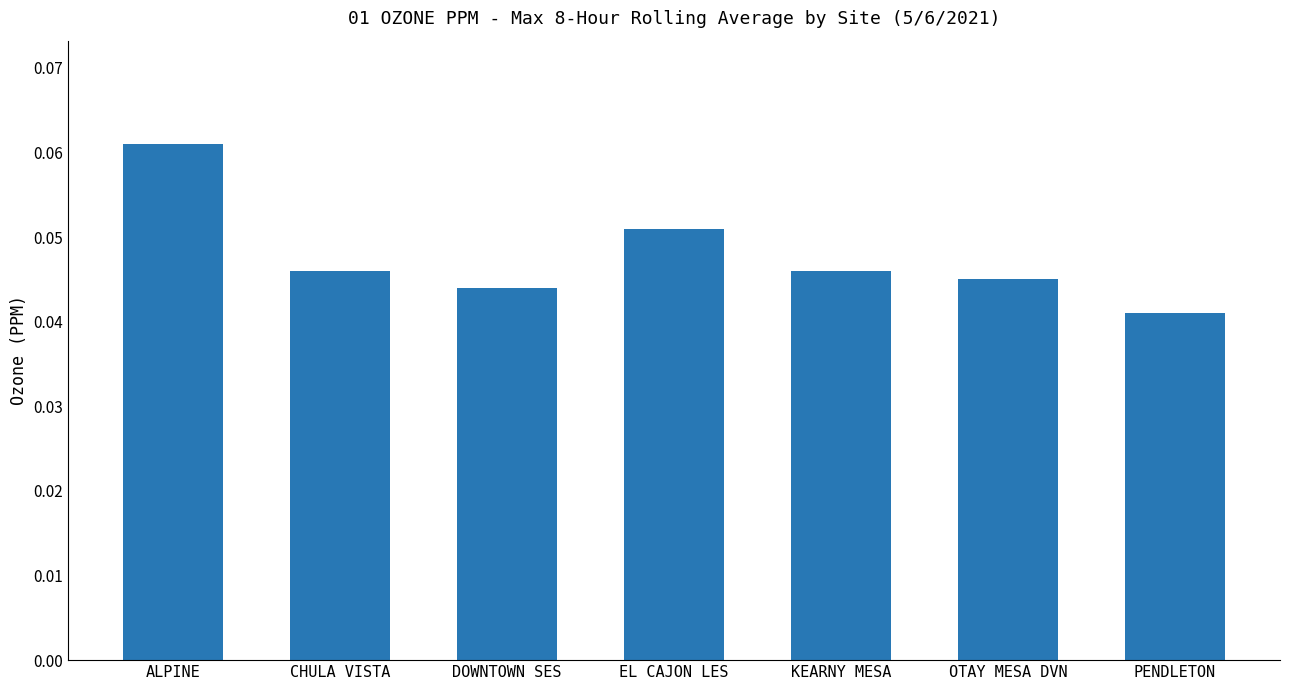

What is the label of the 5th bar from the right?

DOWNTOWN SES